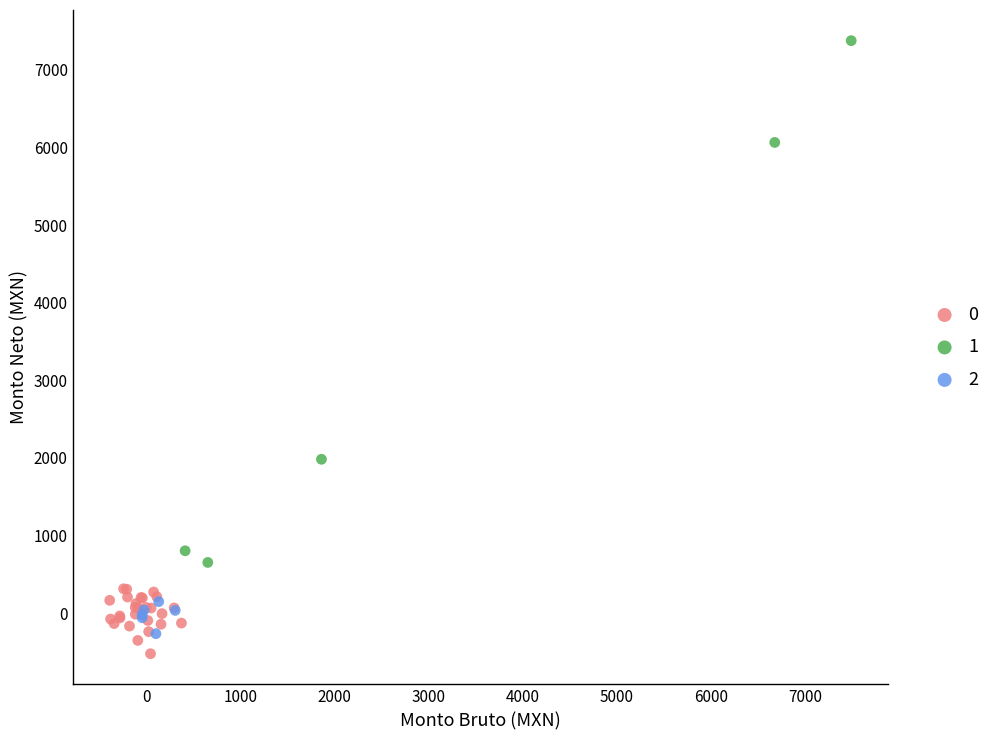

What are all the series names shown in the legend?

0, 1, 2